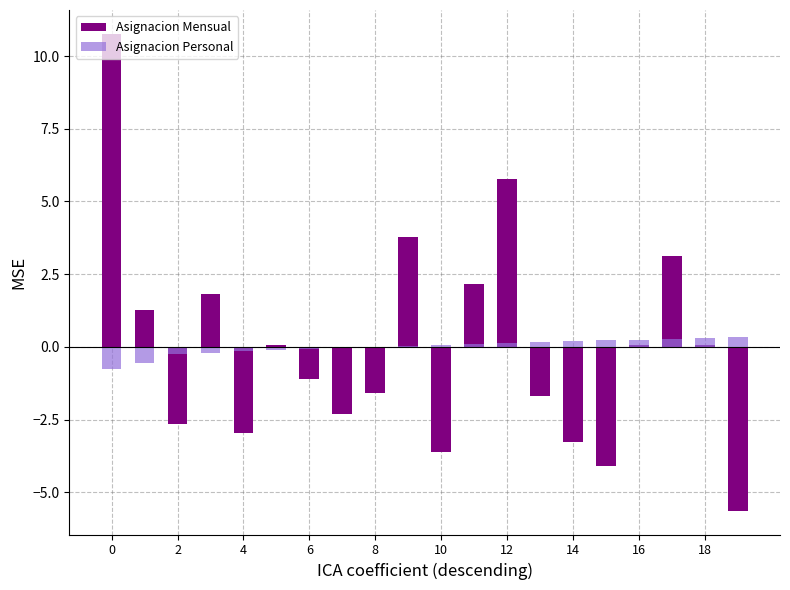

How many bars are there in total?

40